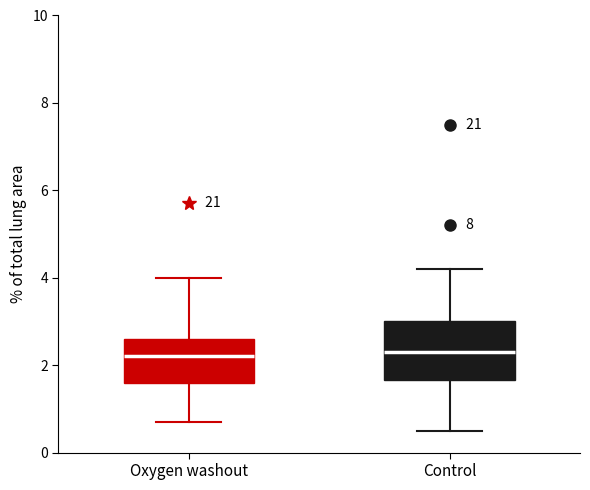

Reading left to right, read every box against the y-axis: the position of its median line, the range the box covers, and the ends of its whiskers. The values are not printed on the chart, so give them approximately, as read against the axis.

Oxygen washout: median 2.2, box 1.6 to 2.6, whiskers 0.8 to 4.0
Control: median 2.4, box 1.6 to 3.0, whiskers 0.6 to 4.2